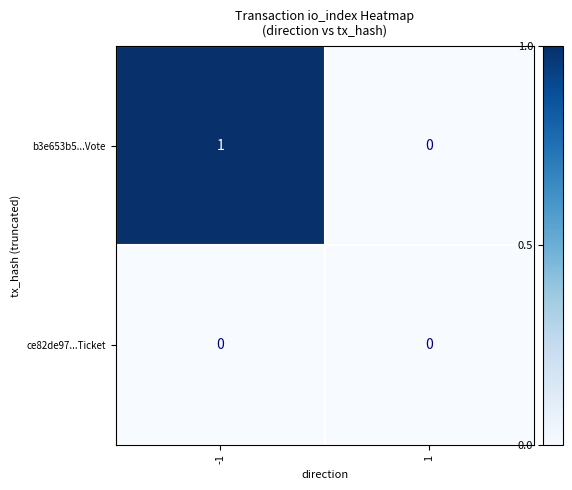

Which series has the widest spread of values?

b3e653b5...Vote